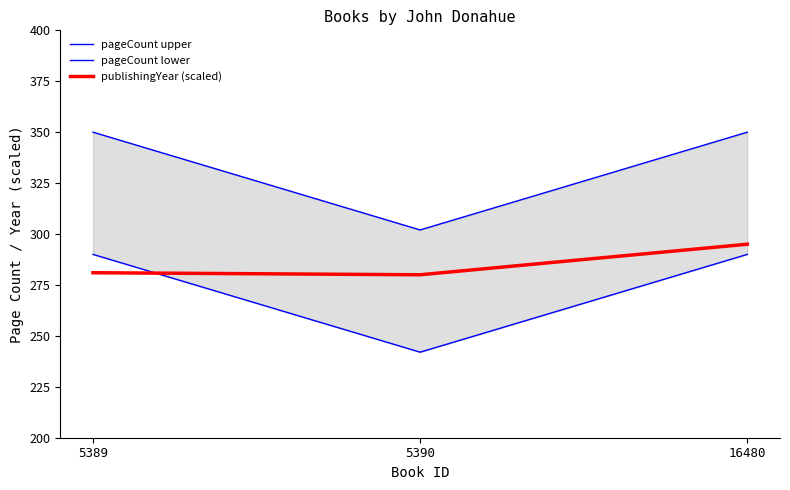

List the labels in order of publishingYear (scaled) value, smallest first.

5390, 5389, 16480